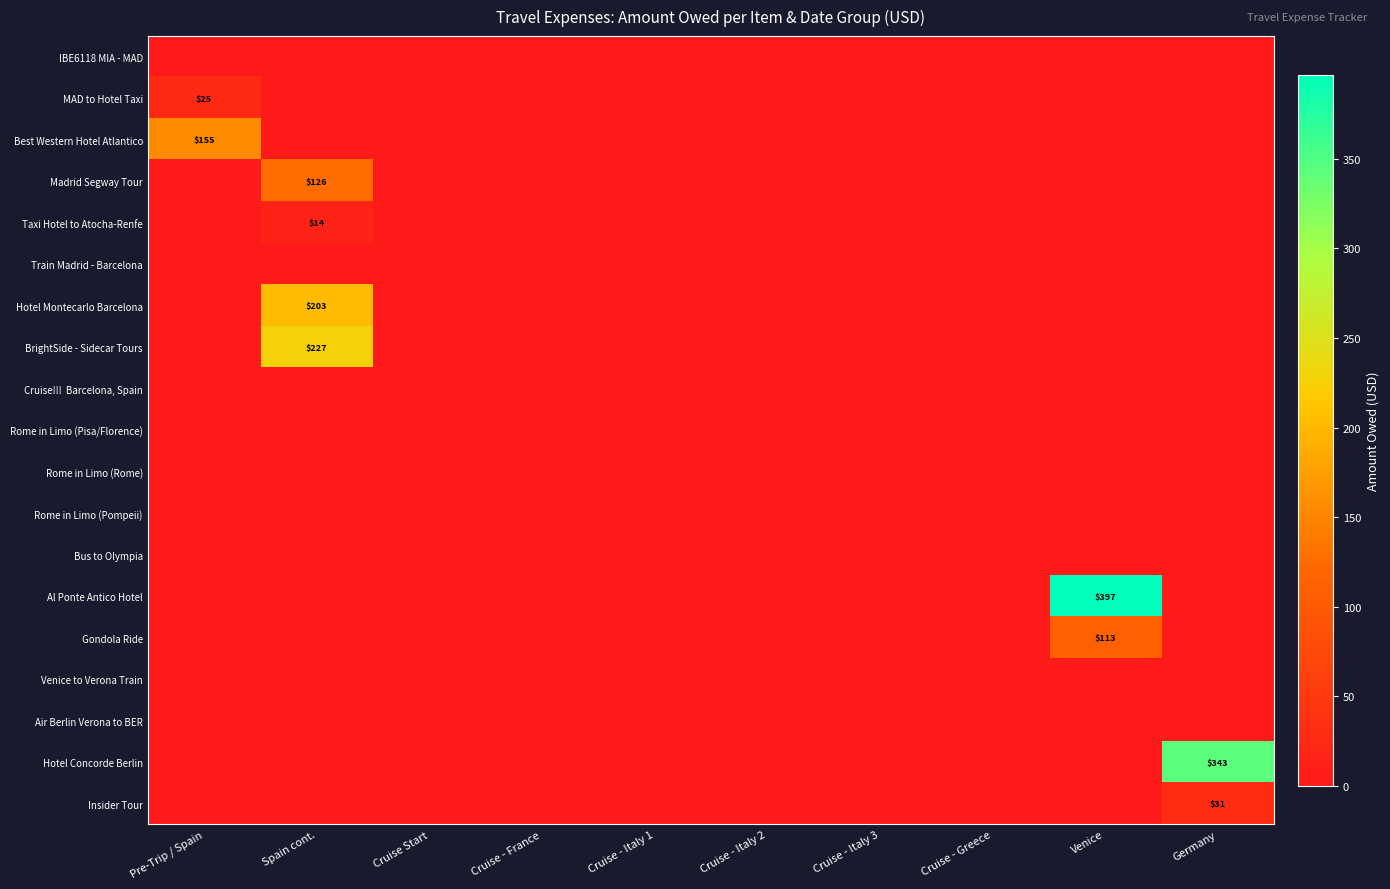

The value of Hotel Concorde Berlin at Germany is 343. True or false?

True